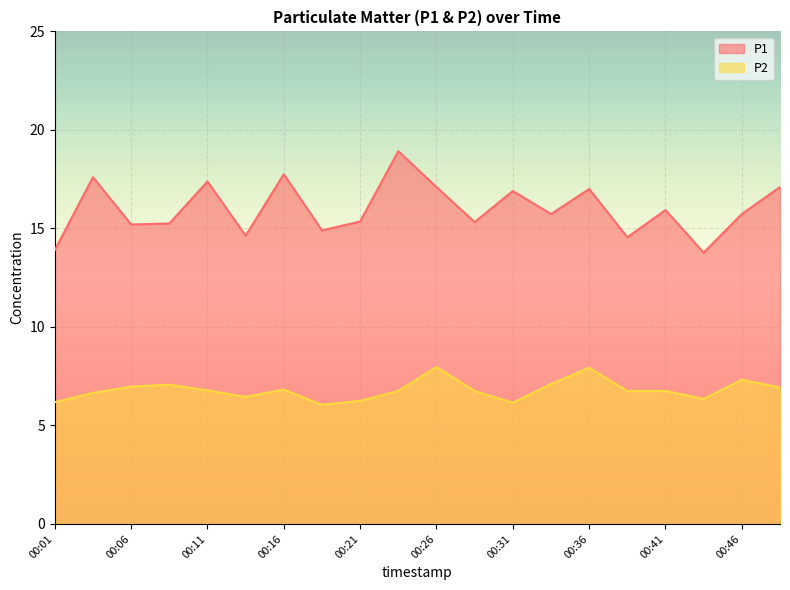

Which label corresponds to the largest value in the chart?

00:24